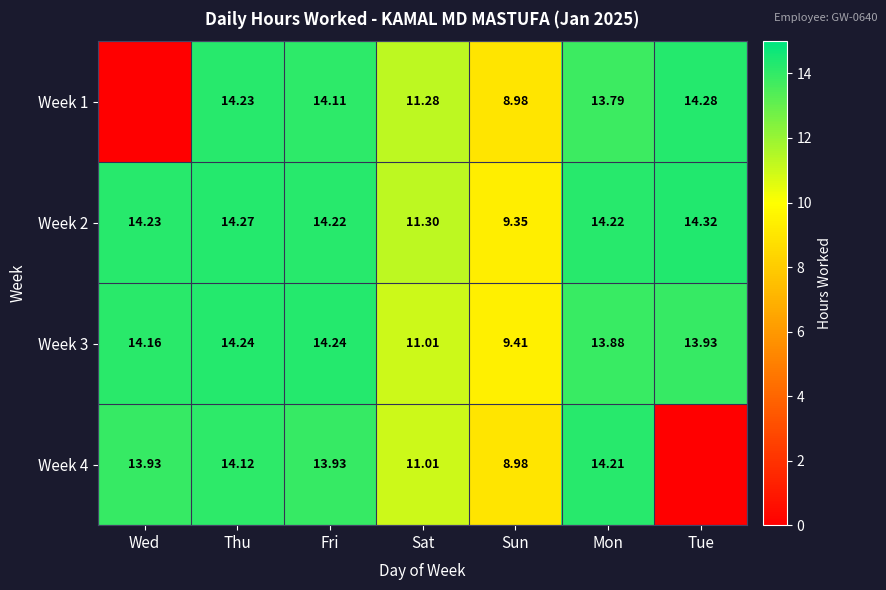

At which label does Week 2 first exceed 14?

Wed